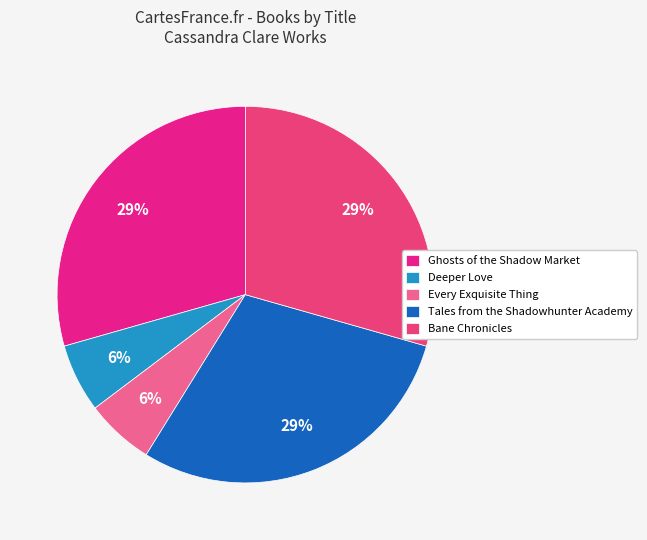

Which slice is the largest?

Ghosts of the Shadow Market